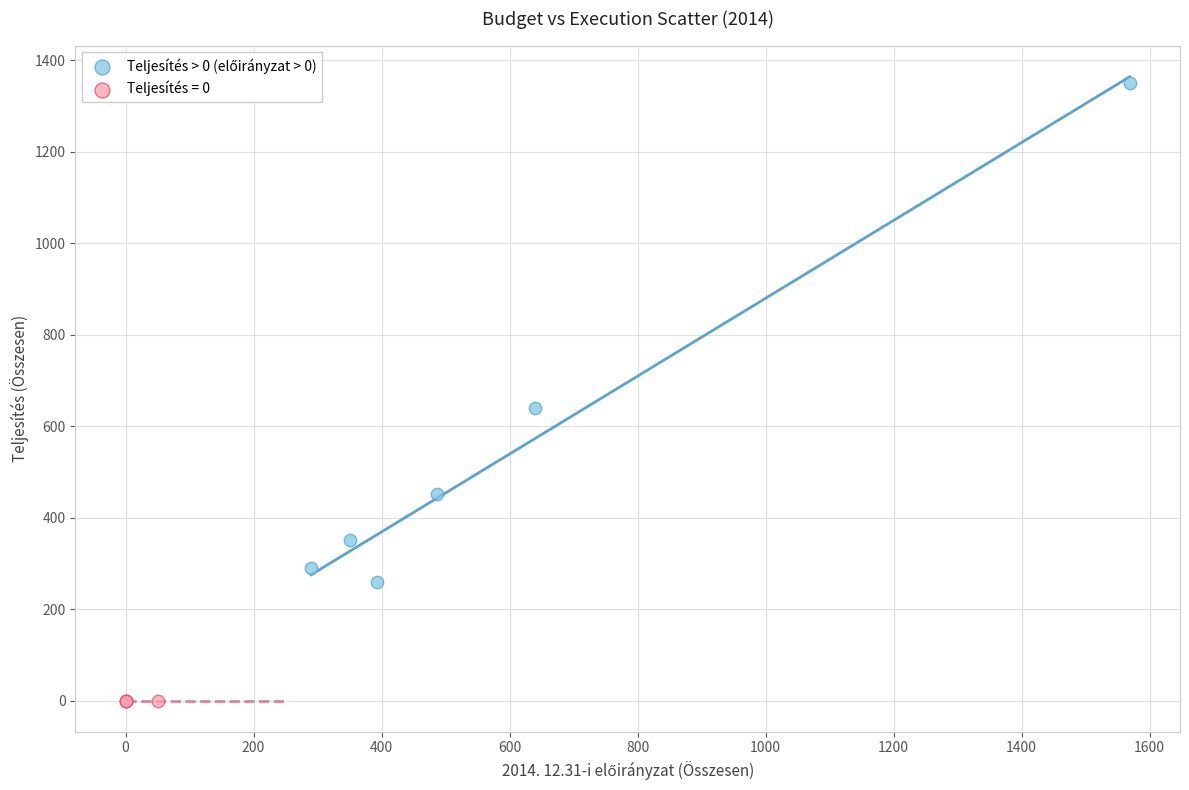

Which series contains the lowest Y value?

Teljesítés = 0